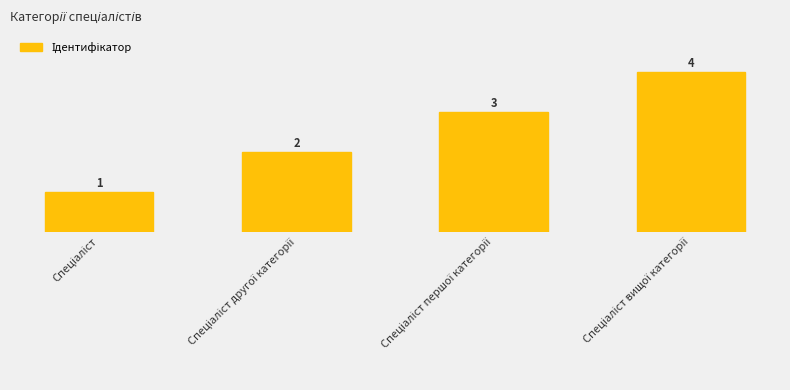

Count the number of categories in the chart.

4